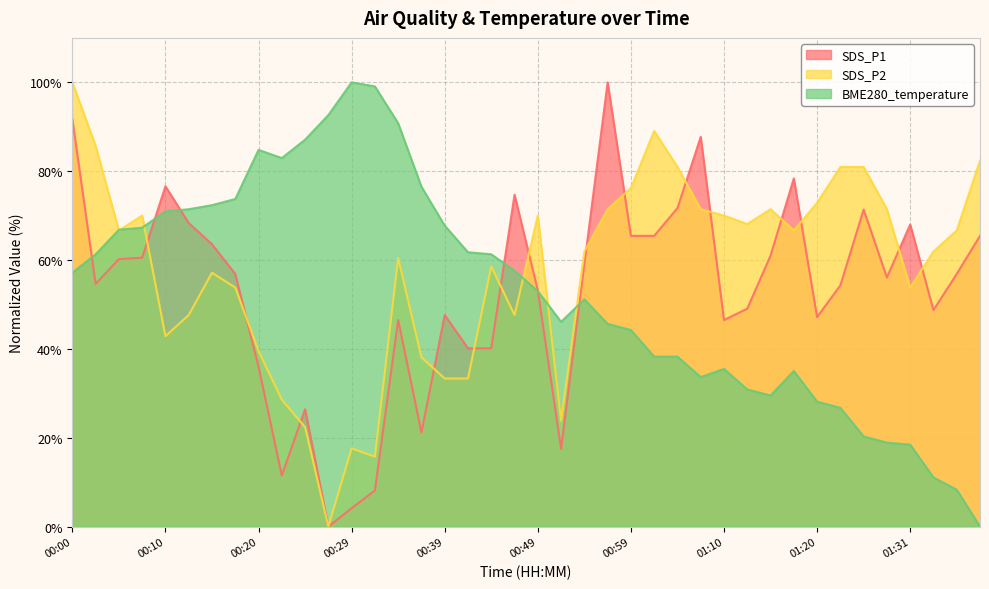

Reading left to right, extract all data points from this chart.

SDS_P1: 91.8	54.6	60.2	60.5	76.6	68.3	63.5	56.9	36.0	11.5	26.4	0.0	4.1	8.1	46.5	21.2	47.6	40.1	40.1	74.7	53.2	17.5	59.1	100.0	65.4	65.4	71.7	87.7	46.5	49.1	61.0	78.4	47.2	54.3	71.3	56.1	68.0	48.7	56.9	65.4
SDS_P2: 100.0	85.7	66.7	70.0	42.9	47.6	57.1	53.8	39.5	28.6	22.4	0.0	17.6	15.7	60.5	38.1	33.3	33.3	58.6	47.6	70.0	23.8	61.9	71.4	76.2	89.0	81.0	71.4	70.0	68.1	71.4	66.7	72.9	81.0	81.0	71.4	53.8	61.9	66.7	82.4
BME280_temperature: 57.1	61.3	66.8	67.3	71.0	71.4	72.4	73.7	84.8	82.9	87.1	92.6	100.0	99.1	90.8	76.5	67.7	61.8	61.3	57.6	53.0	46.1	51.2	45.6	44.2	38.2	38.2	33.6	35.5	30.9	29.5	35.0	28.1	26.7	20.3	18.9	18.4	11.1	8.3	0.0